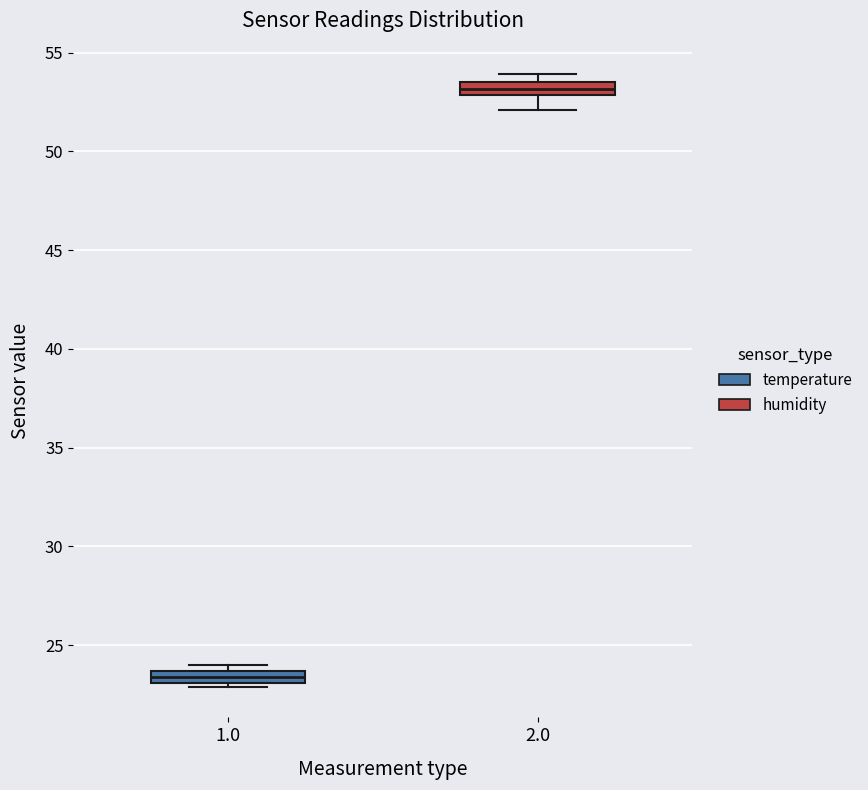

Where is the upper edge of the box at x = 1.0 on the y-axis? The values are not printed on the chart, so give them approximately, as read against the axis.

23.5